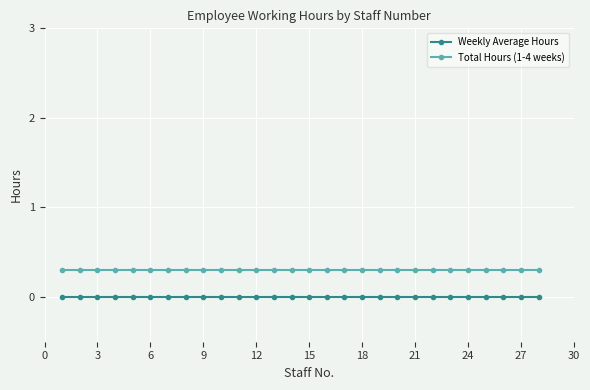

How many lines are shown in the chart?

2